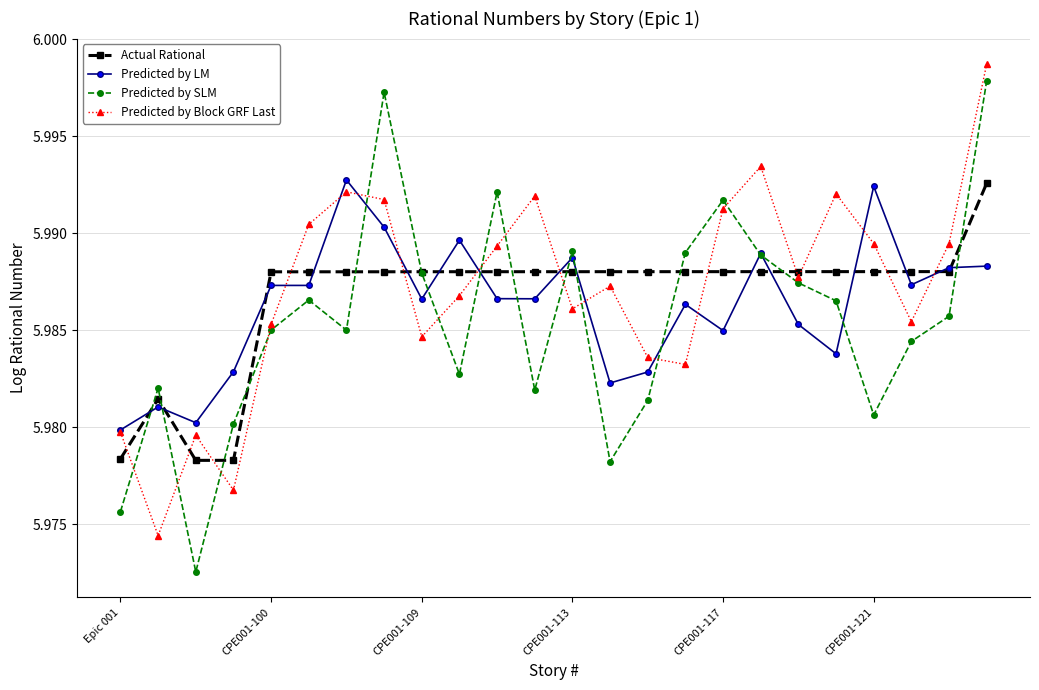

Count the Predicted by LM values in the range 5 to 6.

24